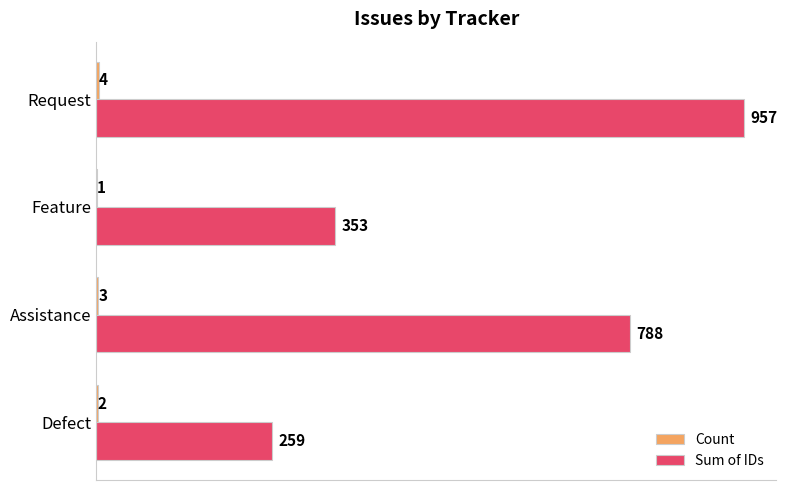

Which series changed the most between Feature and Request?

Sum of IDs